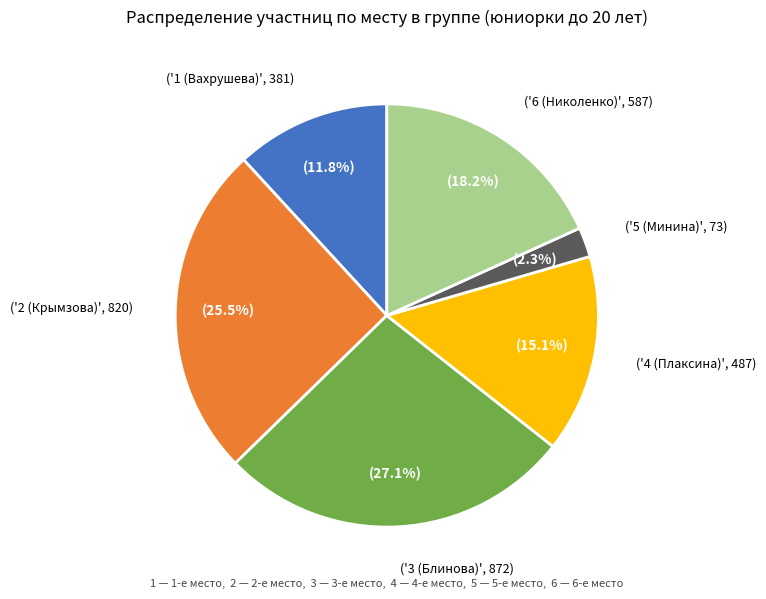

To the nearest percent, what is the difference between the largest and smallest slice percentages?

25%